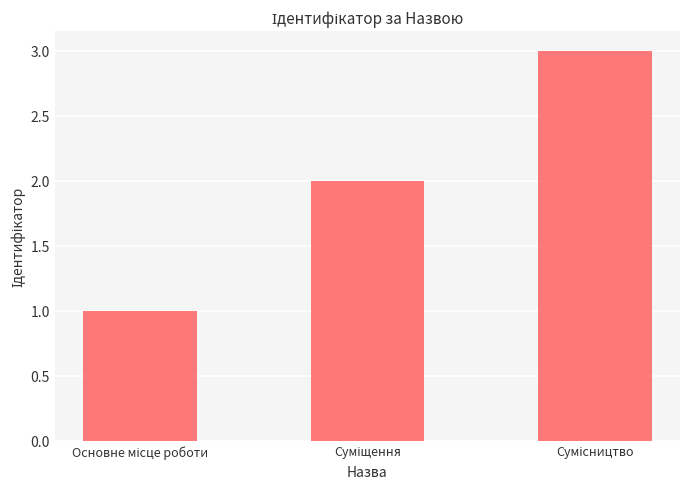

What is the greatest value displayed?

3